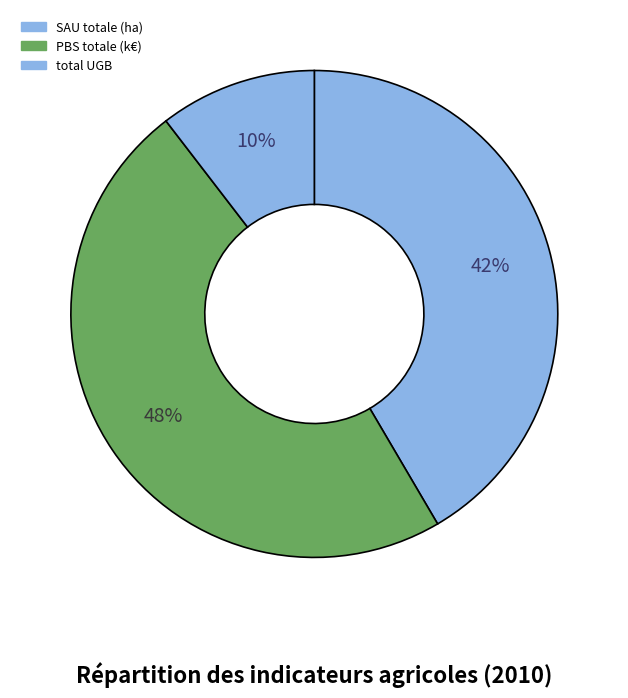

Count the number of slices in the pie.

3